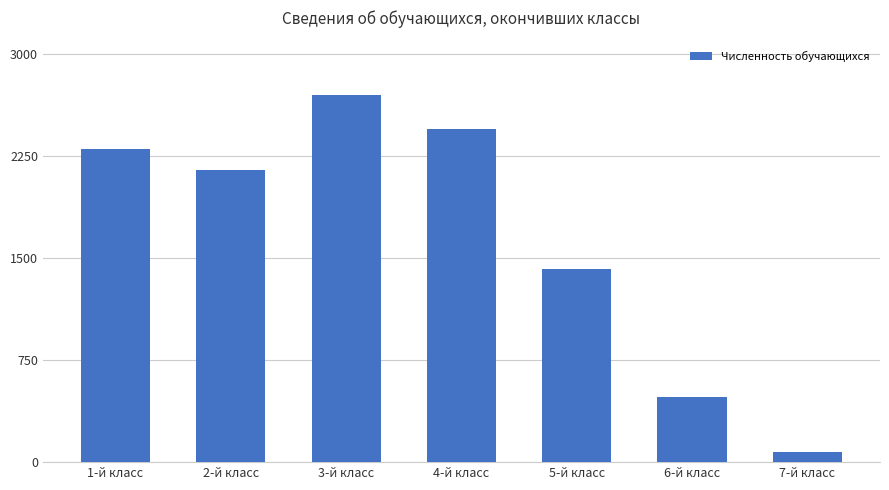

Reading left to right, what are all the values shown in this chart?

1-й класс=2300	2-й класс=2150	3-й класс=2700	4-й класс=2450	5-й класс=1420	6-й класс=480	7-й класс=75